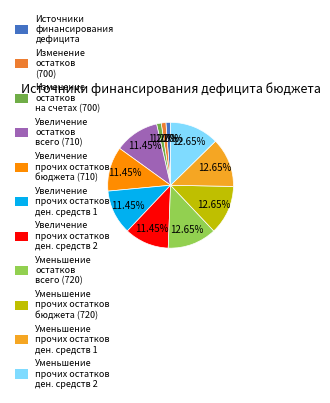

Does any single category account for the majority?

No